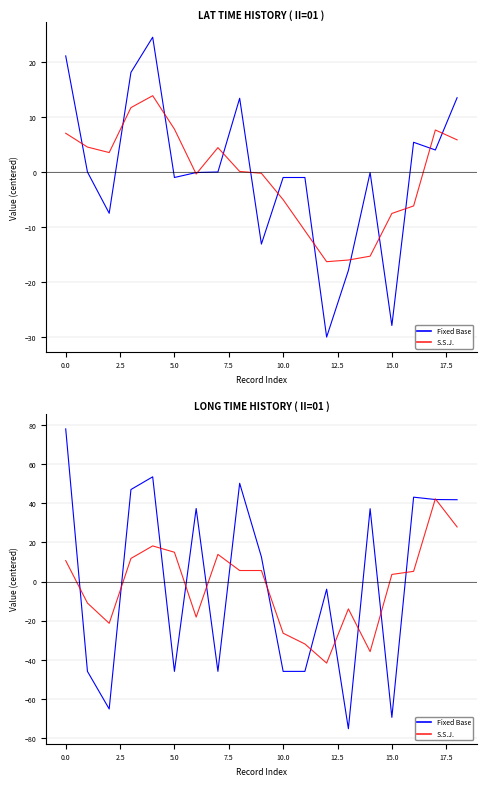

What are all the series names shown in the legend?

Fixed Base, S.S.J.